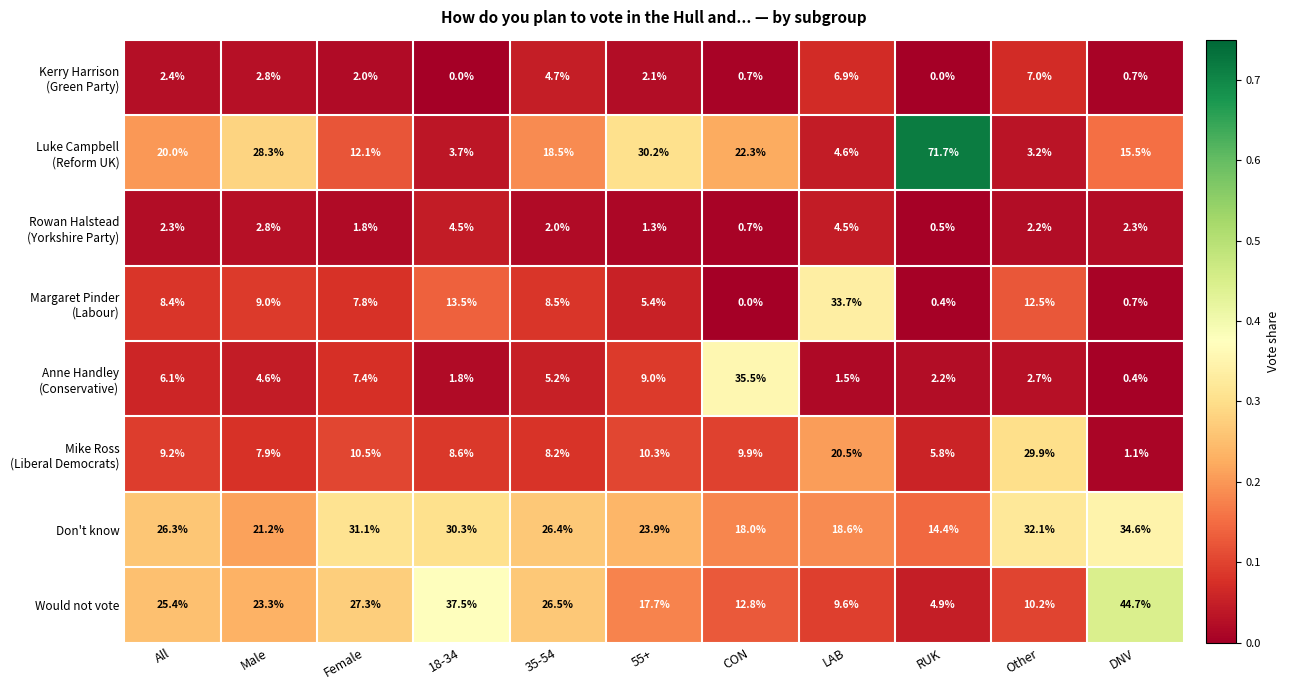

Where is Would not vote nearest to the value 24?

Male